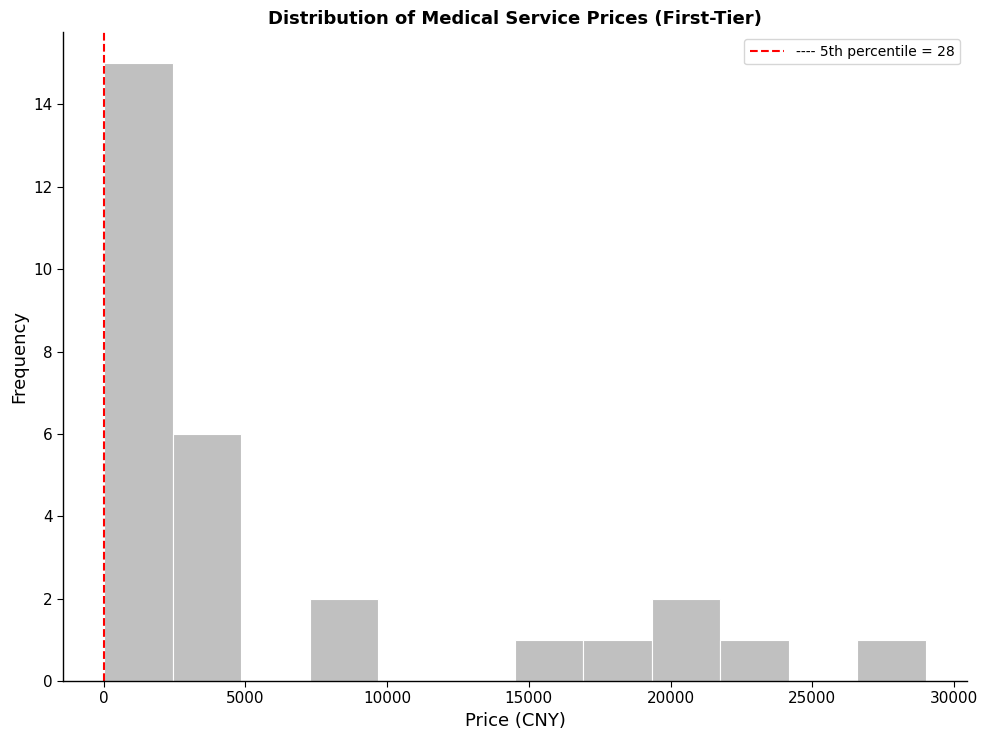

Reading left to right, transcribe this chart: for each bar, give the range it covers on the x-axis and its height. Neither the bar edges nor the heights are printed on the chart, so give them approximately, as read against the axes.

0 to 2500: 15
2500 to 5000: 6
5000 to 7500: 0
7500 to 9500: 2
9500 to 12000: 0
12000 to 14500: 0
14500 to 17000: 1
17000 to 19500: 1
19500 to 22000: 2
22000 to 24000: 1
24000 to 26500: 0
26500 to 29000: 1